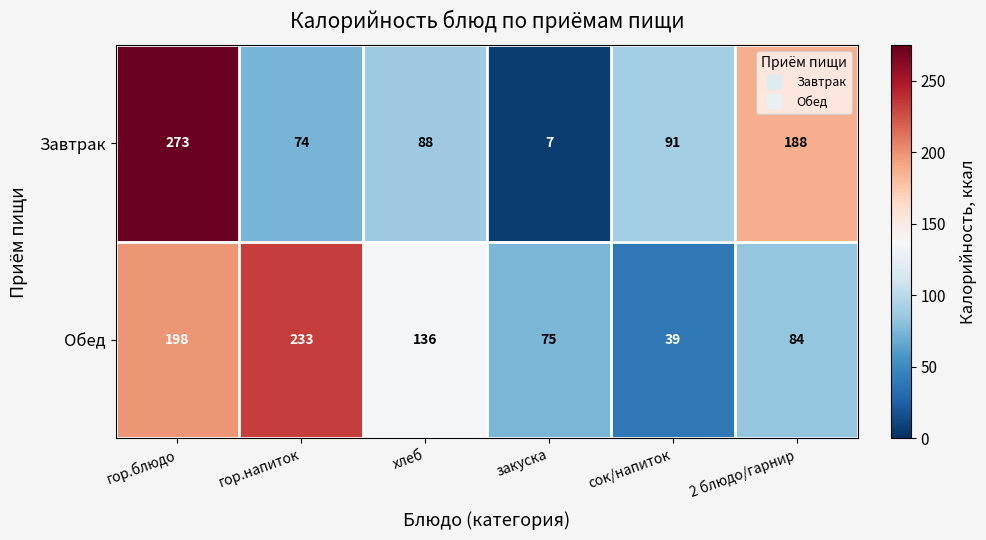

Which series has the largest total across all categories?

Обед